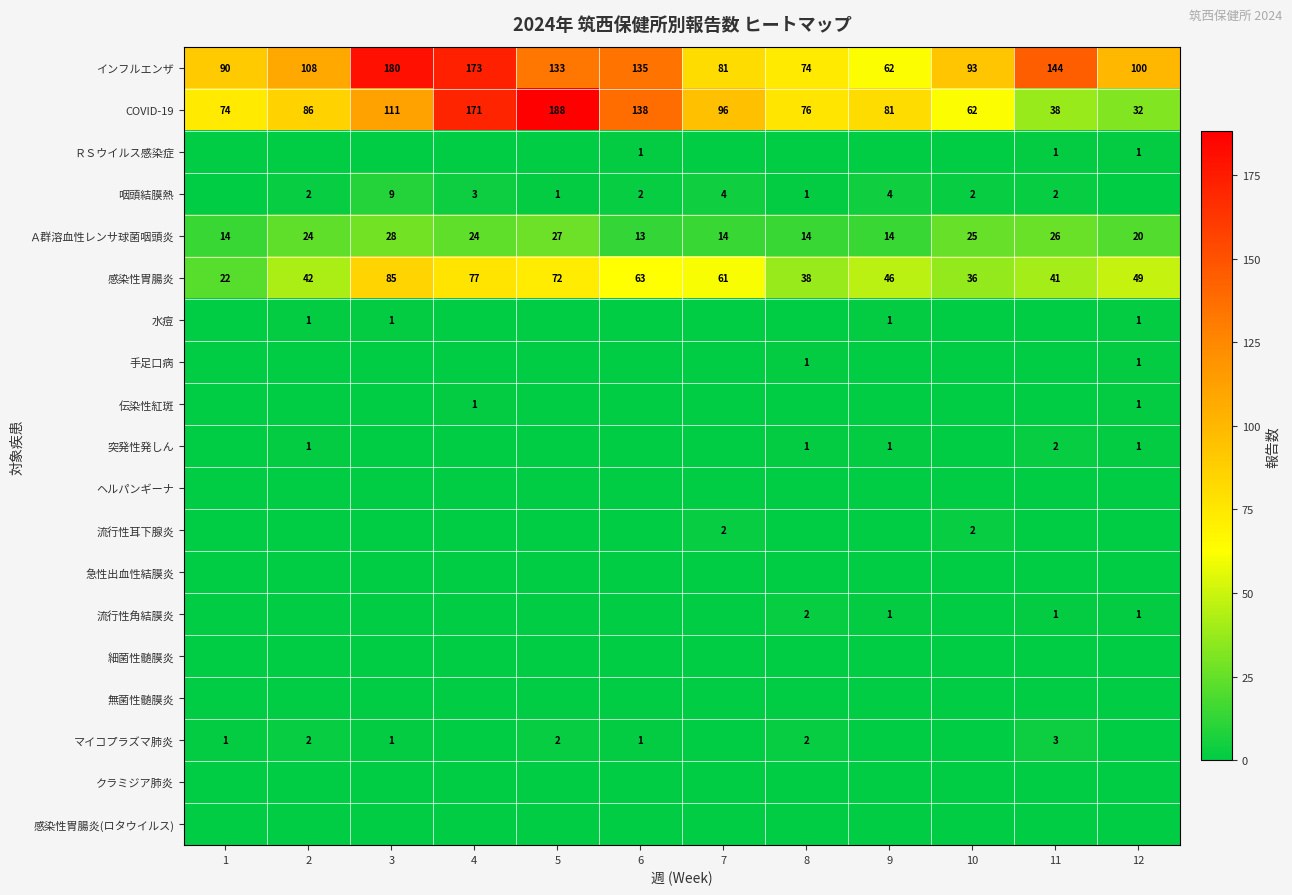

What is the difference between the maximum and minimum values in the マイコプラズマ肺炎 series?

3